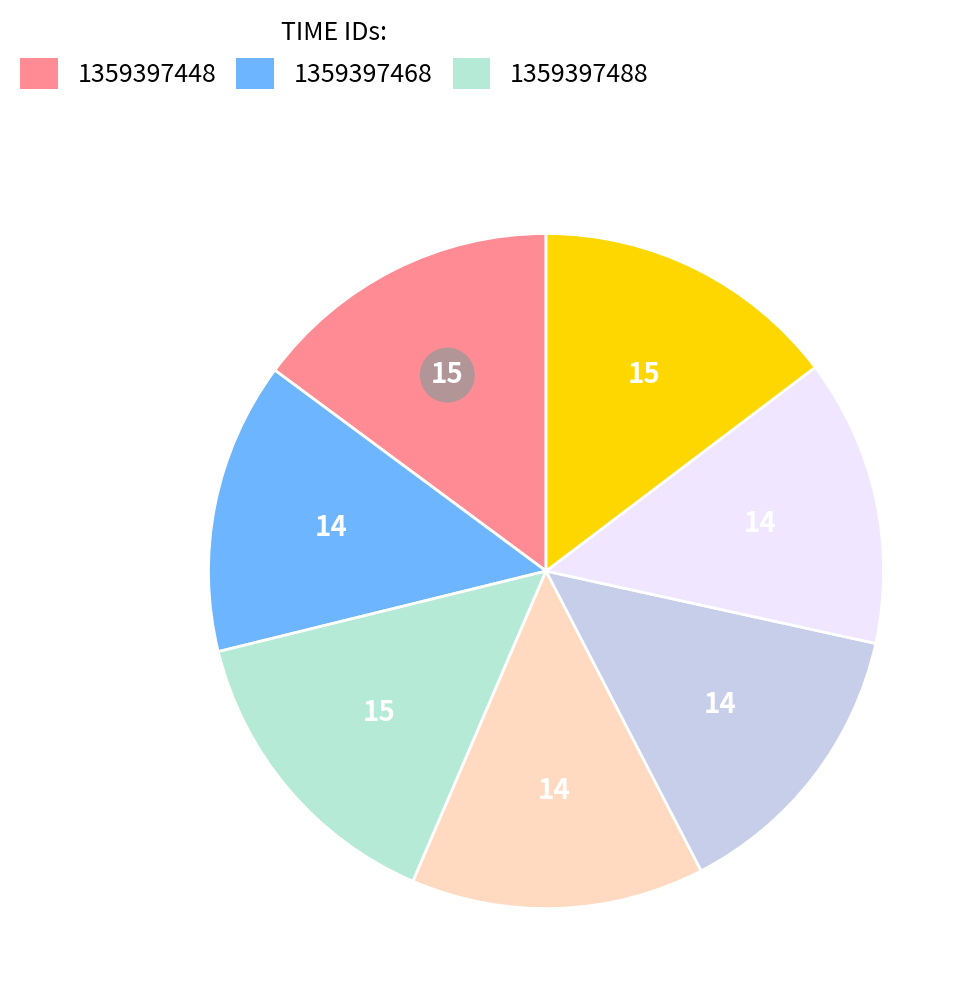

How many slices are in this pie chart?

7